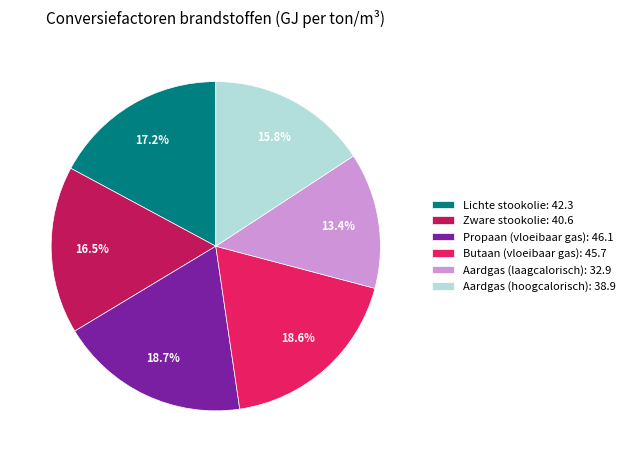

Count the number of slices in the pie.

6